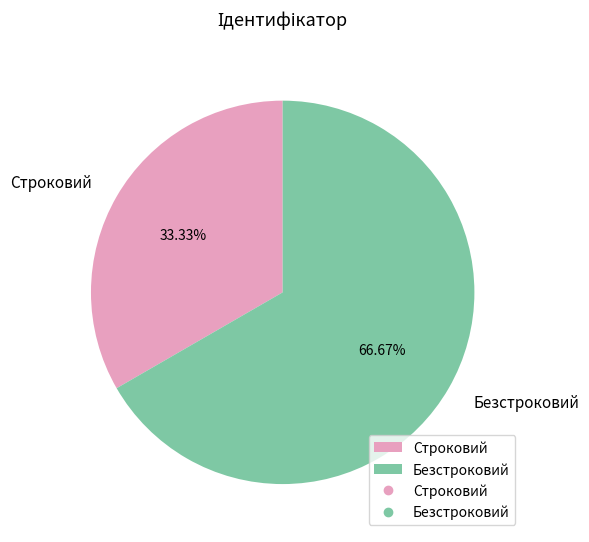

Count the number of slices in the pie.

2